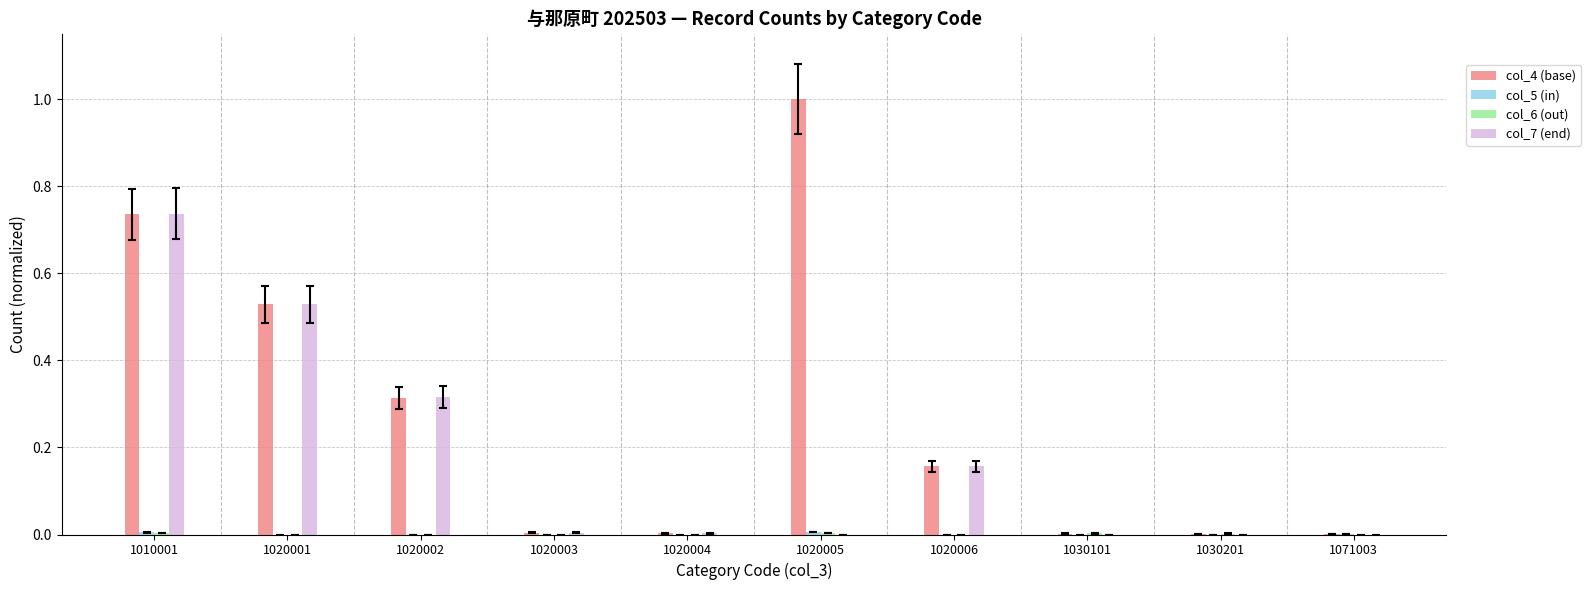

Are the bars horizontal?

No